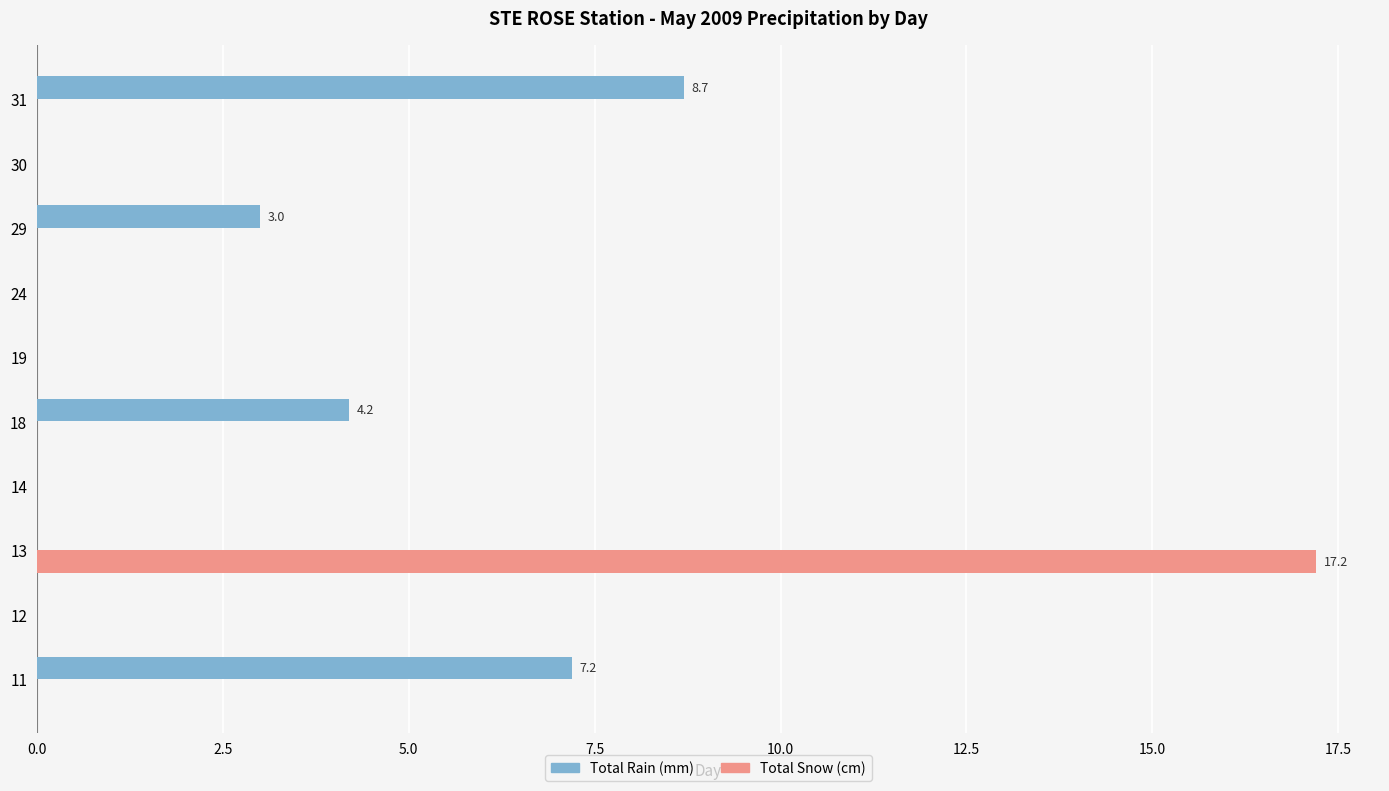

At which label does Total Rain (mm) reach its peak?

31